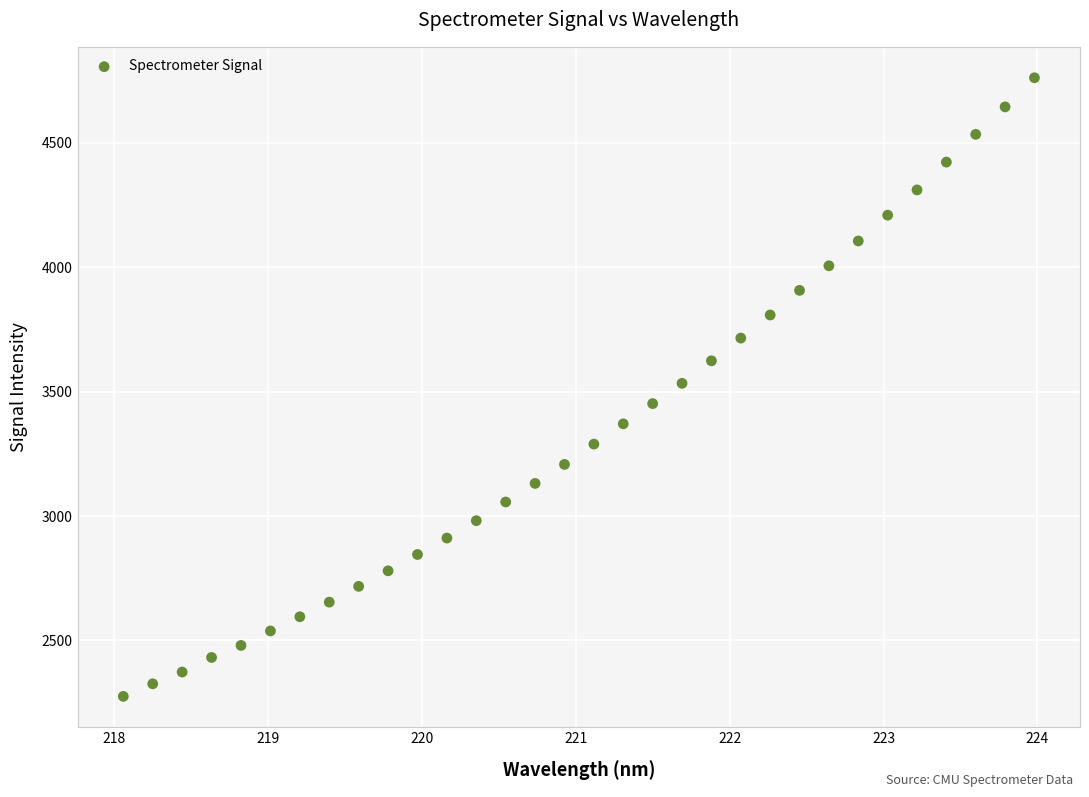

What is the range of Y values (max minus min)?

2487.1